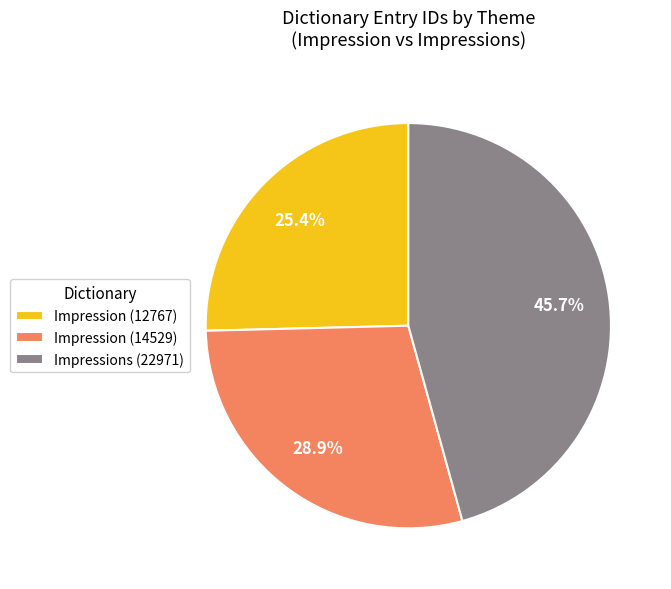

What is the largest slice in the pie chart?

Impressions (22971)